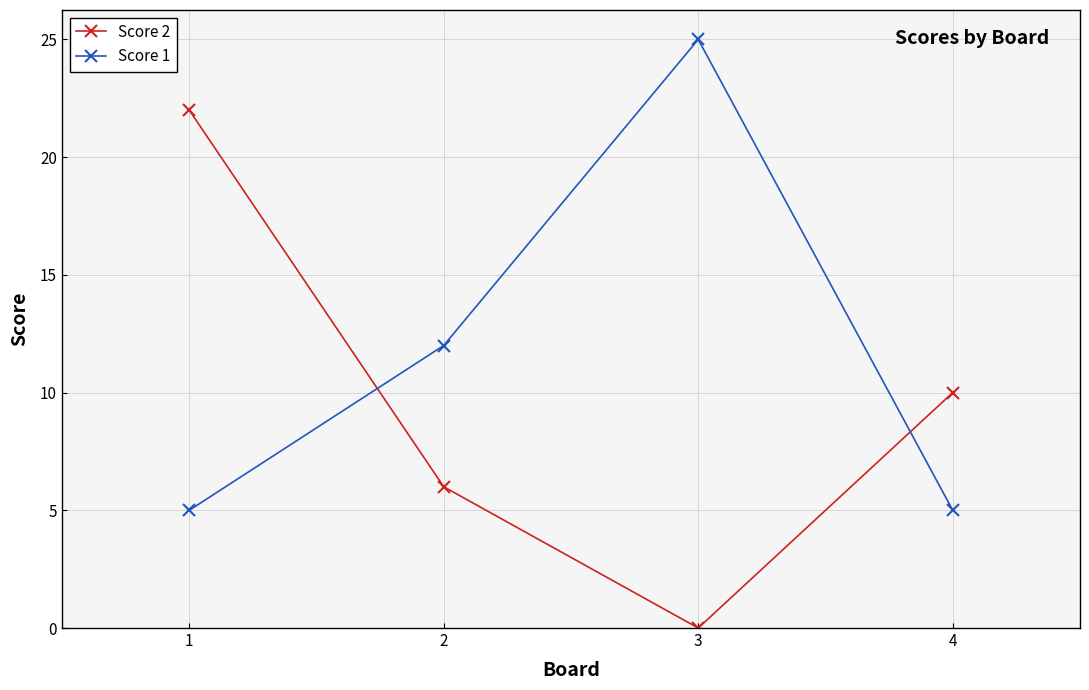

How many series are shown in this chart?

2